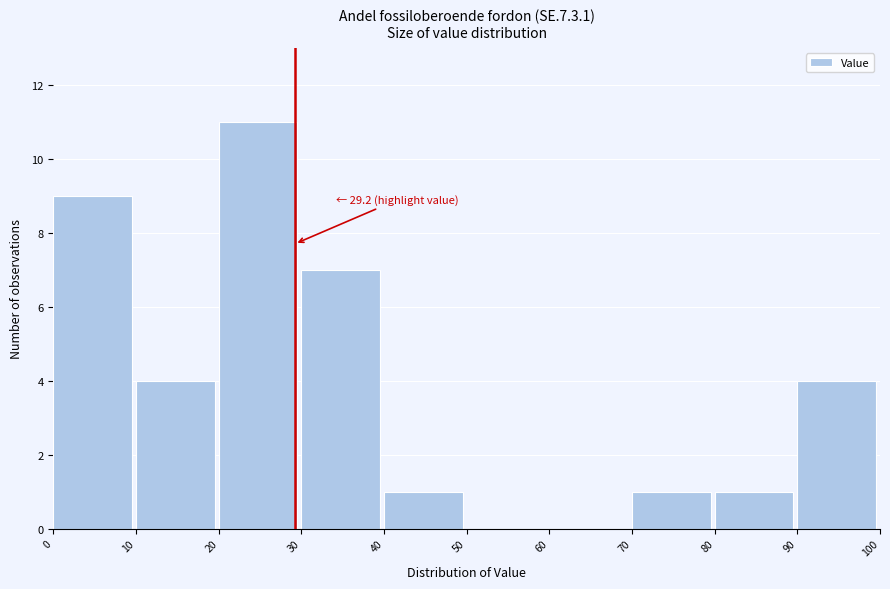

Over which range of the x-axis is the bar tallest?

20 to 30